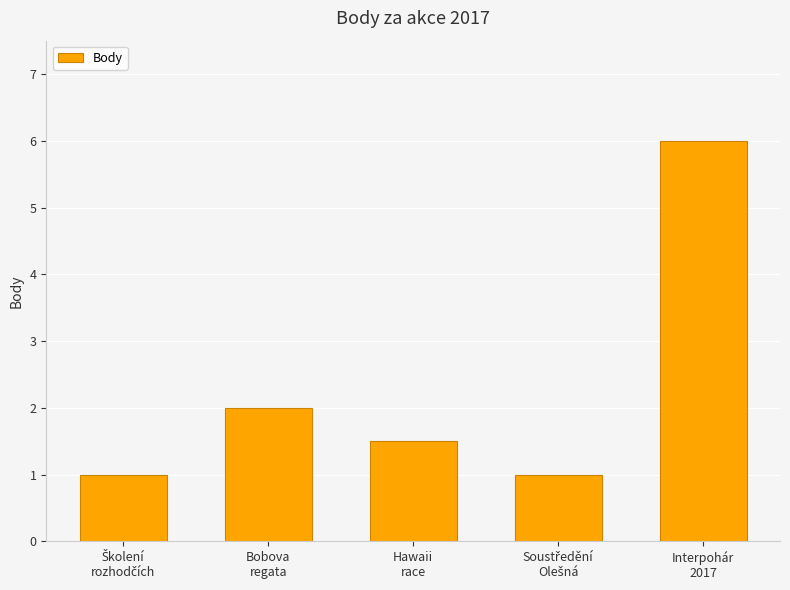

What is the maximum value shown in the chart?

6.0